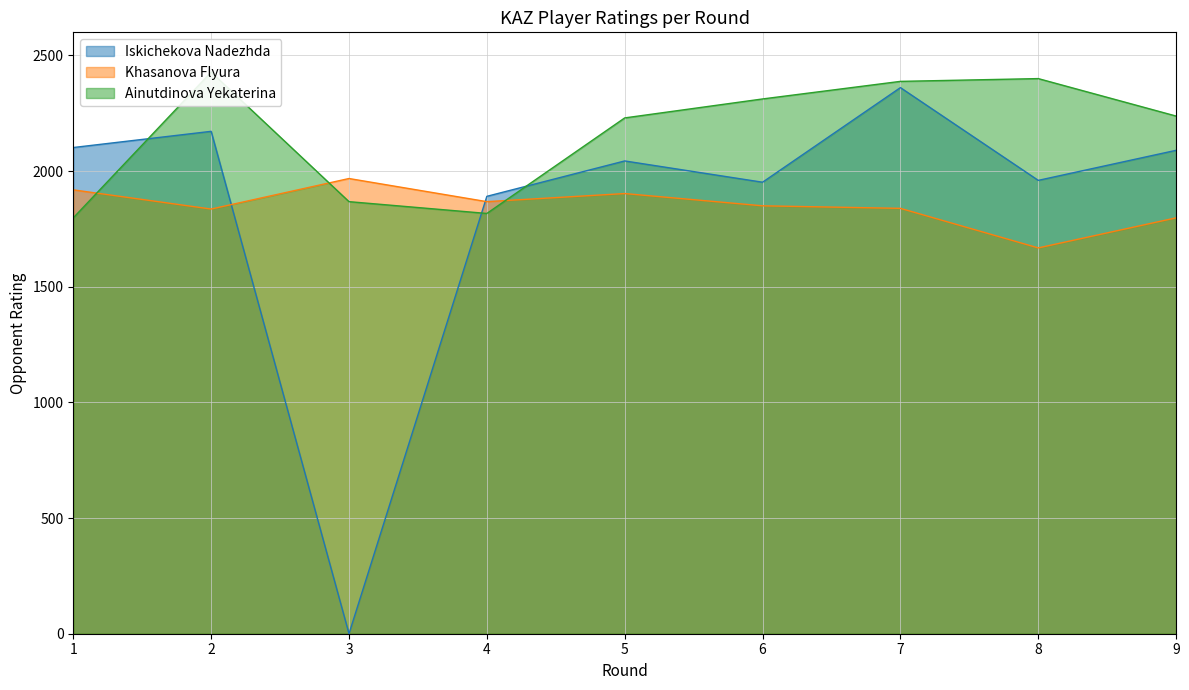

Where does the Ainutdinova Yekaterina series first go above 2238?

2